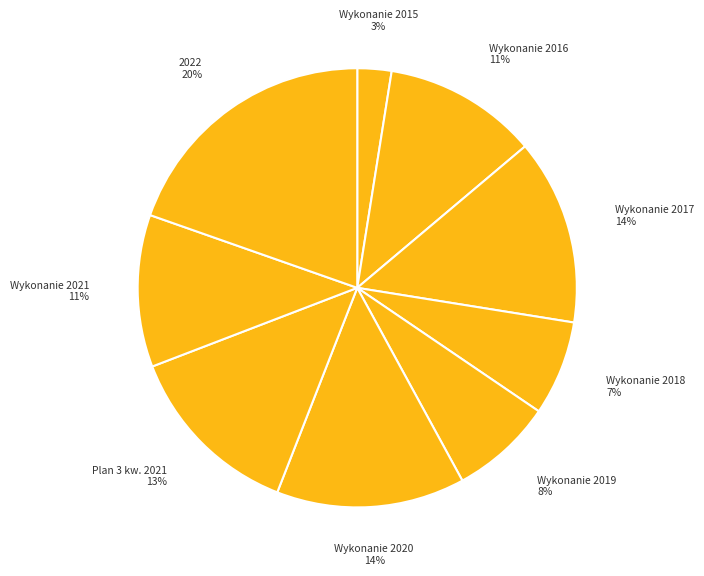

To the nearest percent, what is the difference between the Wykonanie 2020 and 2022 slice percentages?

6%